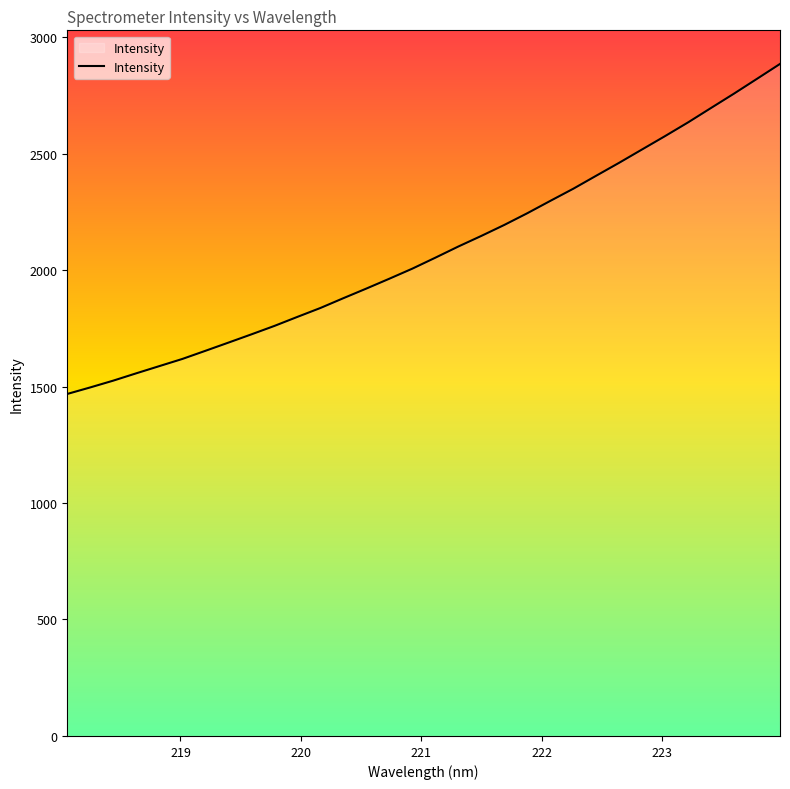

What is the difference between the maximum and minimum values?

1416.6